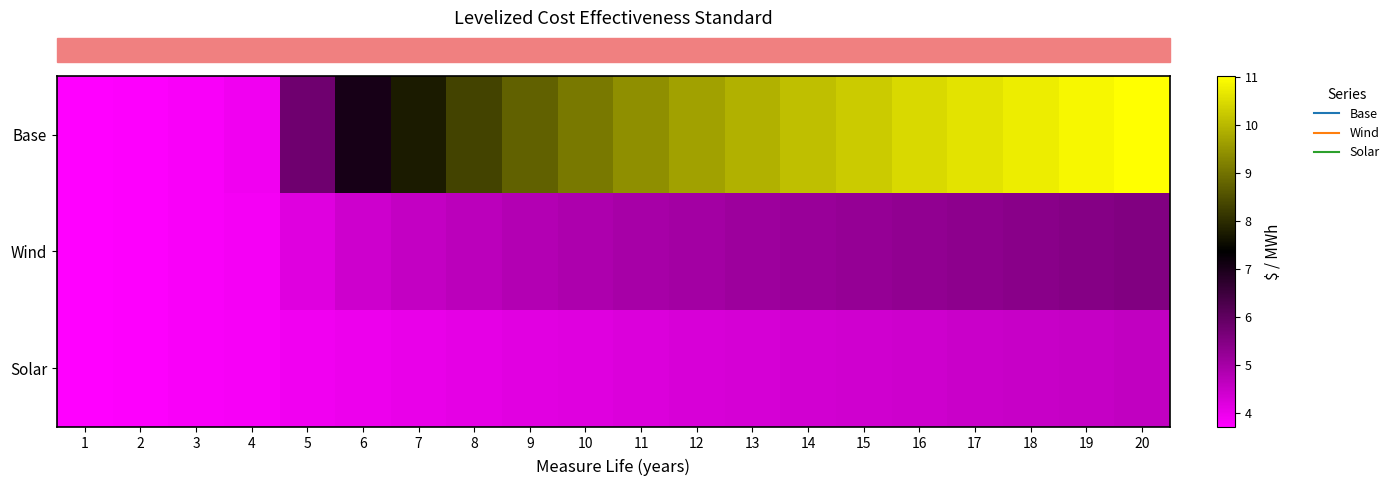

Count the number of data series in this chart.

3